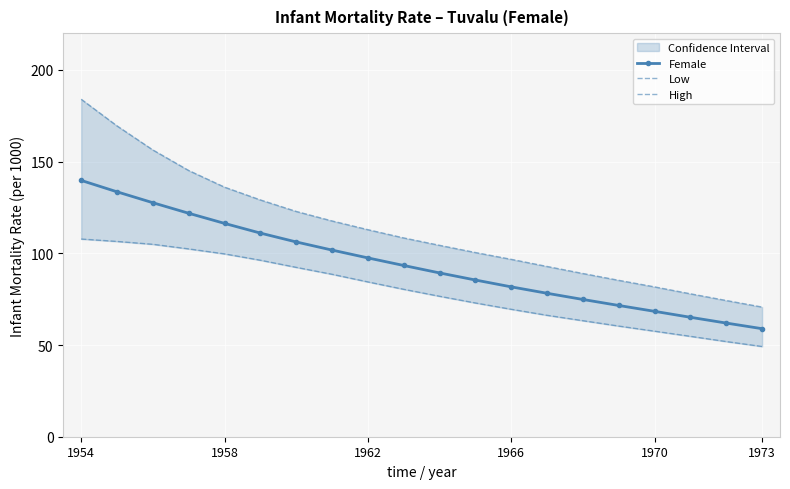

At which label does High reach its peak?

1954